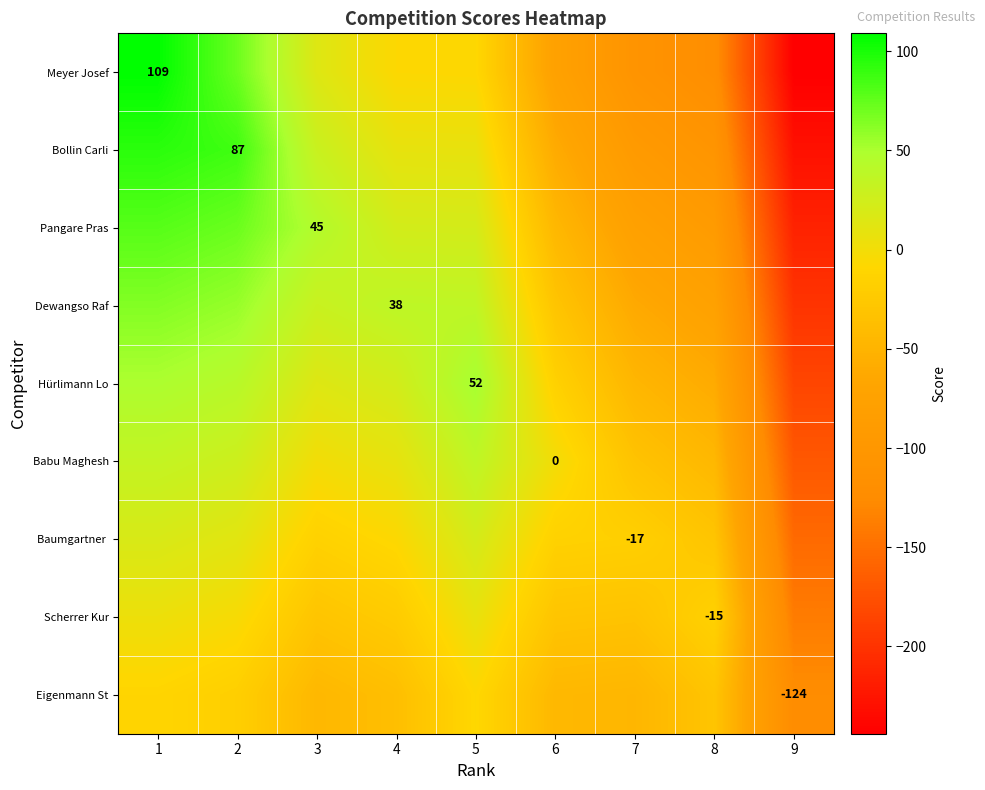

At 7, list the series in order from largest to smallest.

Baumgartner, Babu Maghesh, Scherrer Kur, Hürlimann Lo, Eigenmann St, Dewangso Raf, Pangare Pras, Bollin Carli, Meyer Josef